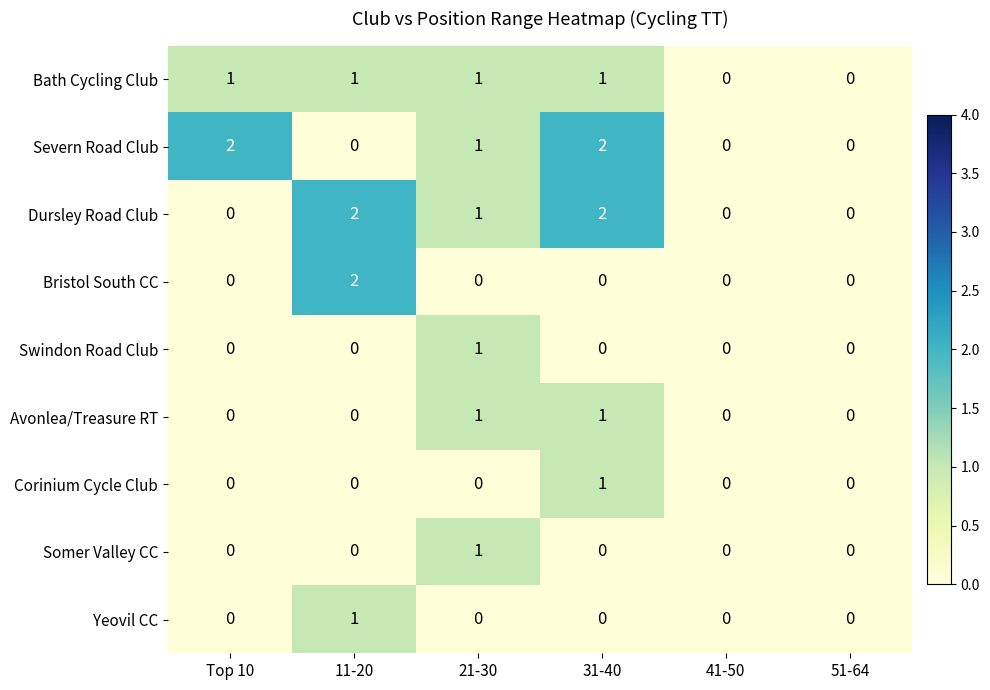

How many positive values does the Severn Road Club series have?

3